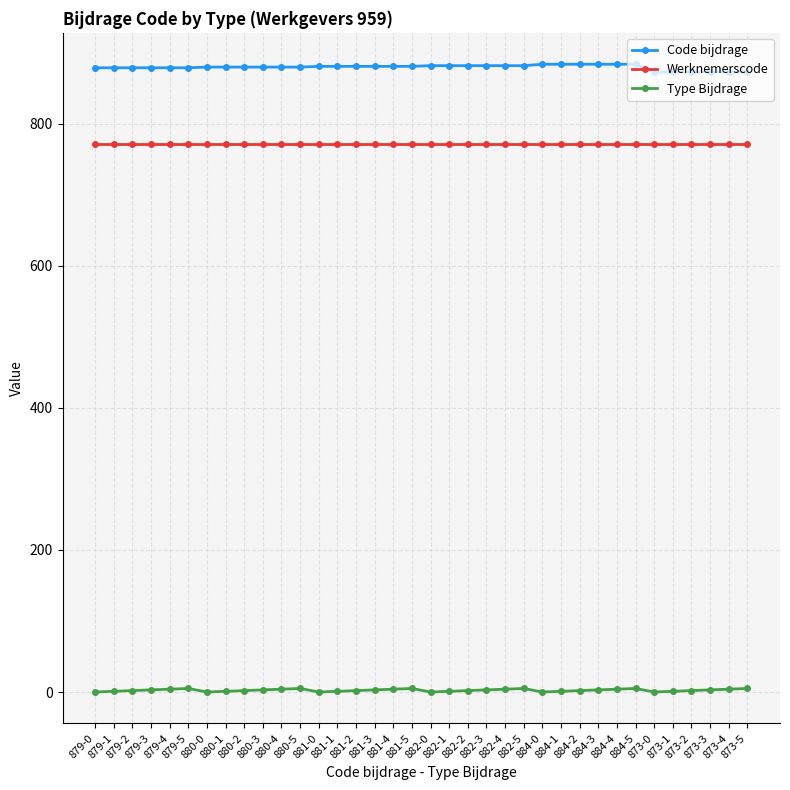

True or false: Werknemerscode and Type Bijdrage intersect in this chart.

False